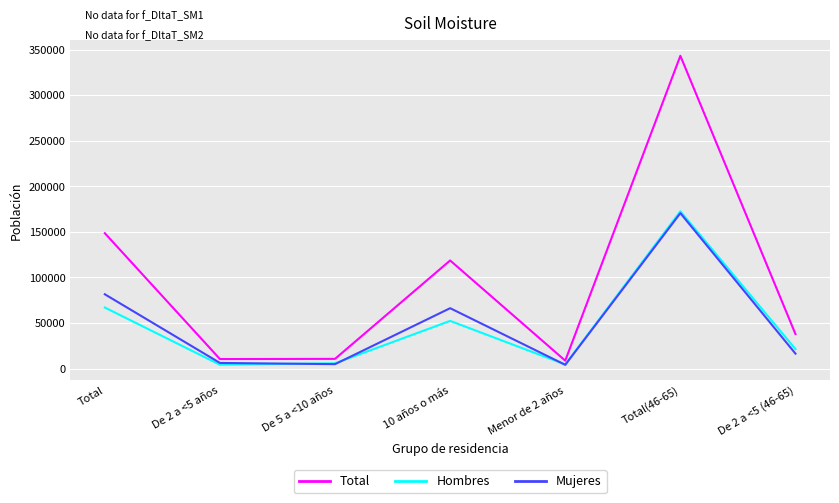

How many lines are shown in the chart?

3